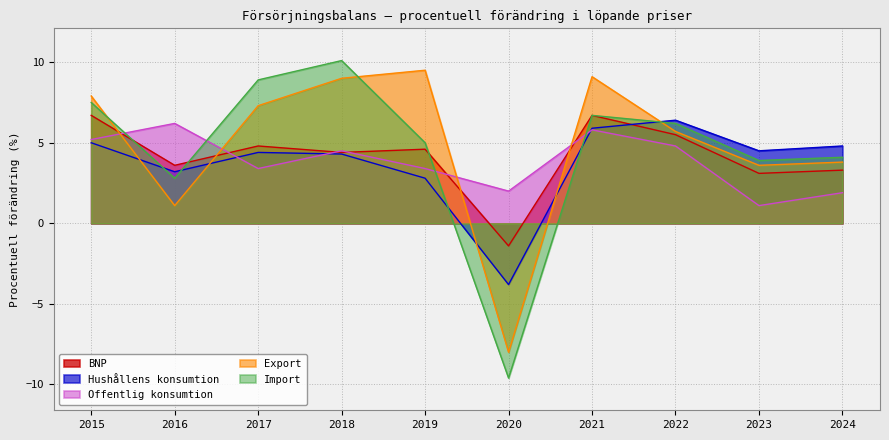

What is the greatest value displayed?

10.1